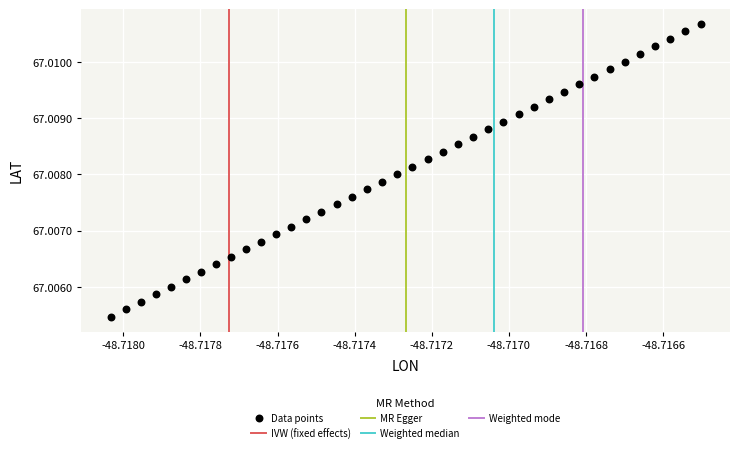

How many data points are displayed?

40